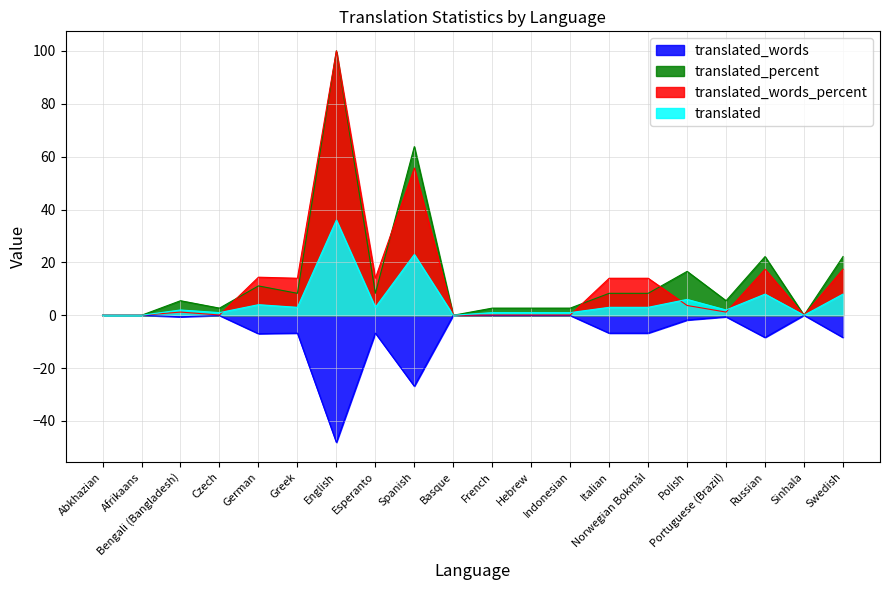

At which label is translated_words_percent closest to 50?

Spanish